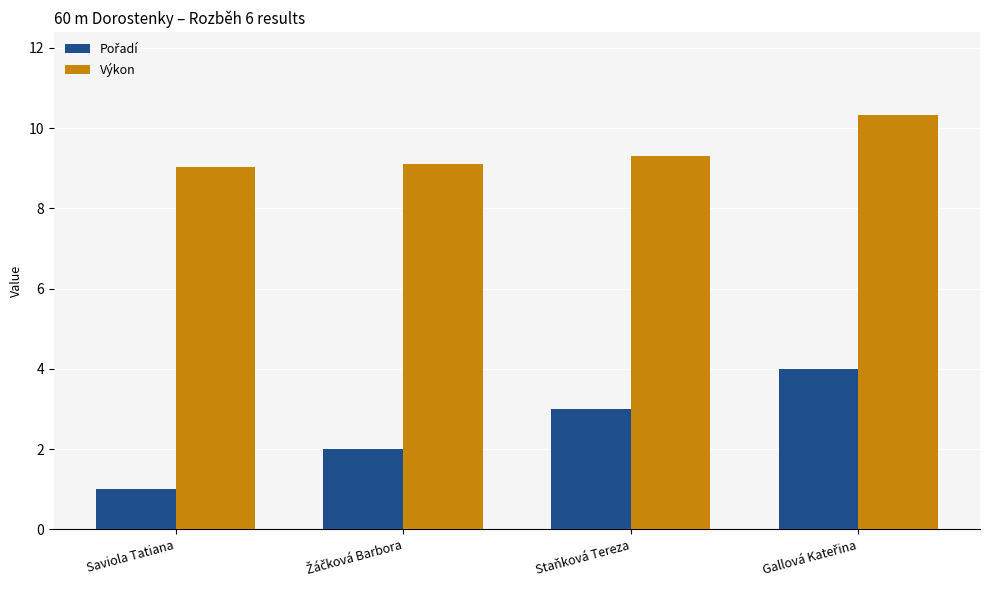

Read the Výkon value at Saviola Tatiana.

9.0